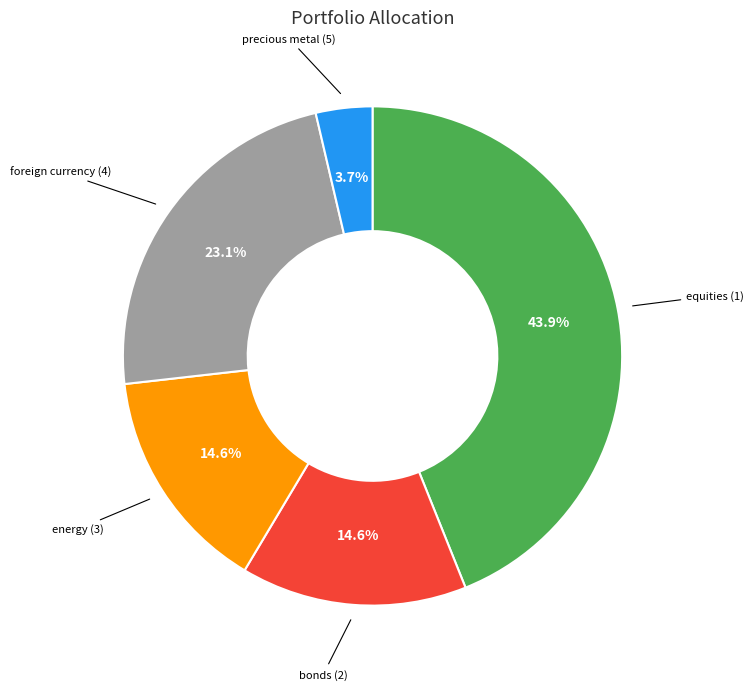

To the nearest percent, what is the difference between the largest and smallest slice percentages?

40%